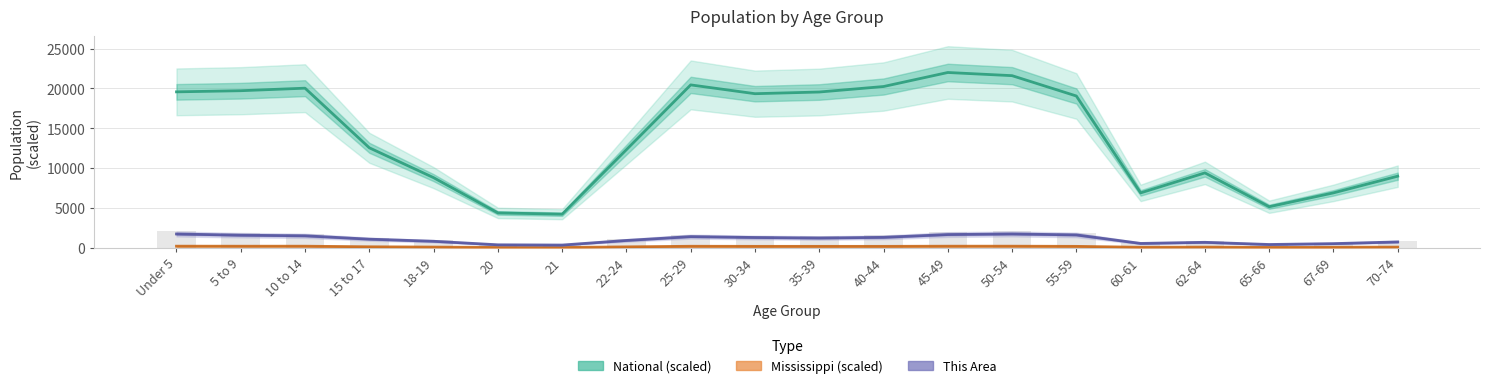

Reading left to right, transcribe all the data shown in this chart.

National (scaled): 19571.0	19713.7	20032.0	12550.0	8802.6	4378.1	4218.4	12315.9	20443.4	19339.2	19550.0	20239.1	22000.0	21602.3	19051.2	6891.8	9401.4	5153.9	6893.3	8988.7
Mississippi (scaled): 204.4	199.3	201.7	126.6	91.0	44.4	42.1	117.8	192.9	182.3	181.5	181.7	201.9	202.1	180.7	65.7	90.0	49.7	67.0	91.0
This Area: 1735.0	1581.0	1506.0	1084.0	820.0	376.0	345.0	922.0	1404.0	1293.0	1227.0	1311.0	1663.0	1740.0	1617.0	549.0	688.0	414.0	524.0	737.0